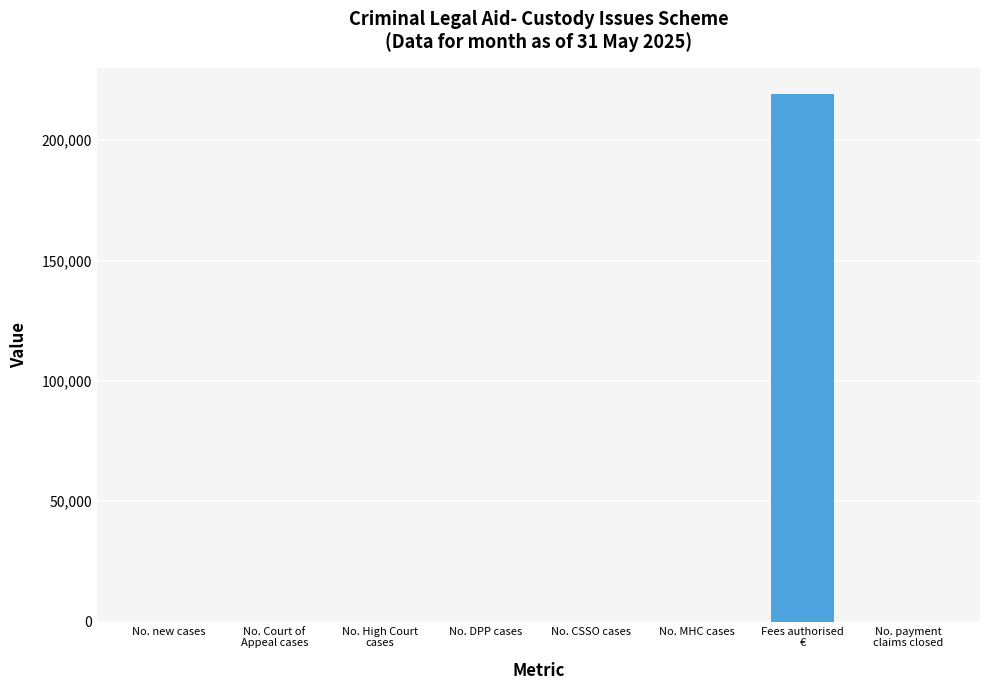

What is the greatest value displayed?

219205.0